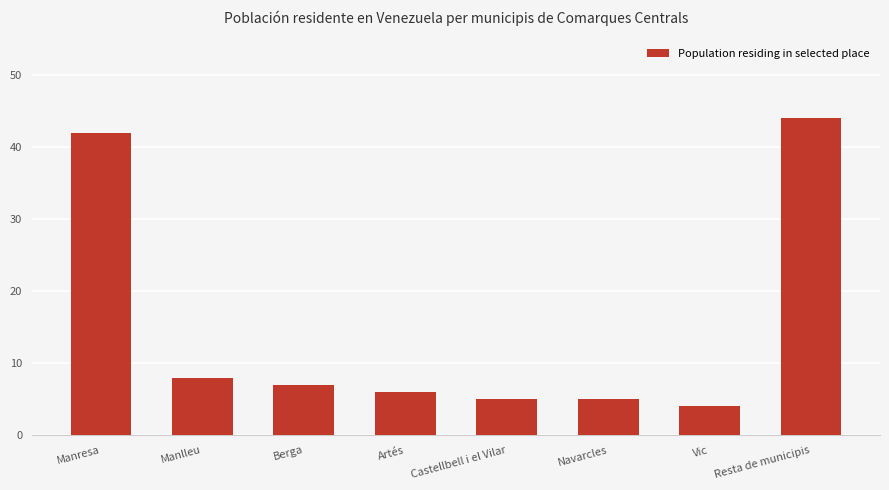

What is the sum of all values?

121